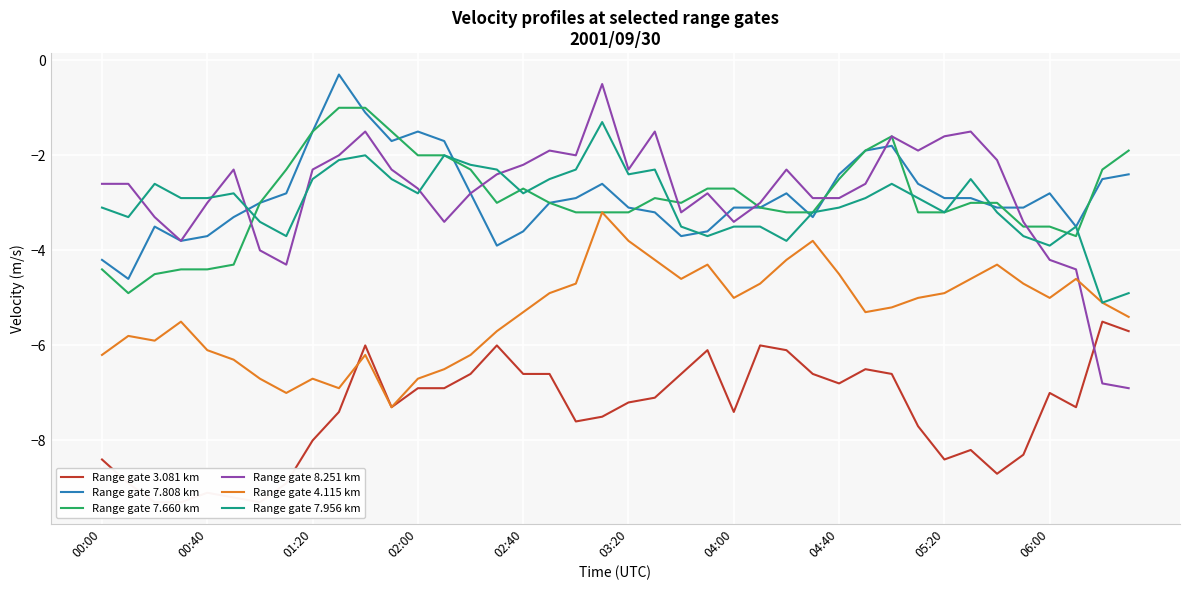

The Range gate 3.081 km series shows -10.6 at 30. True or false?

False